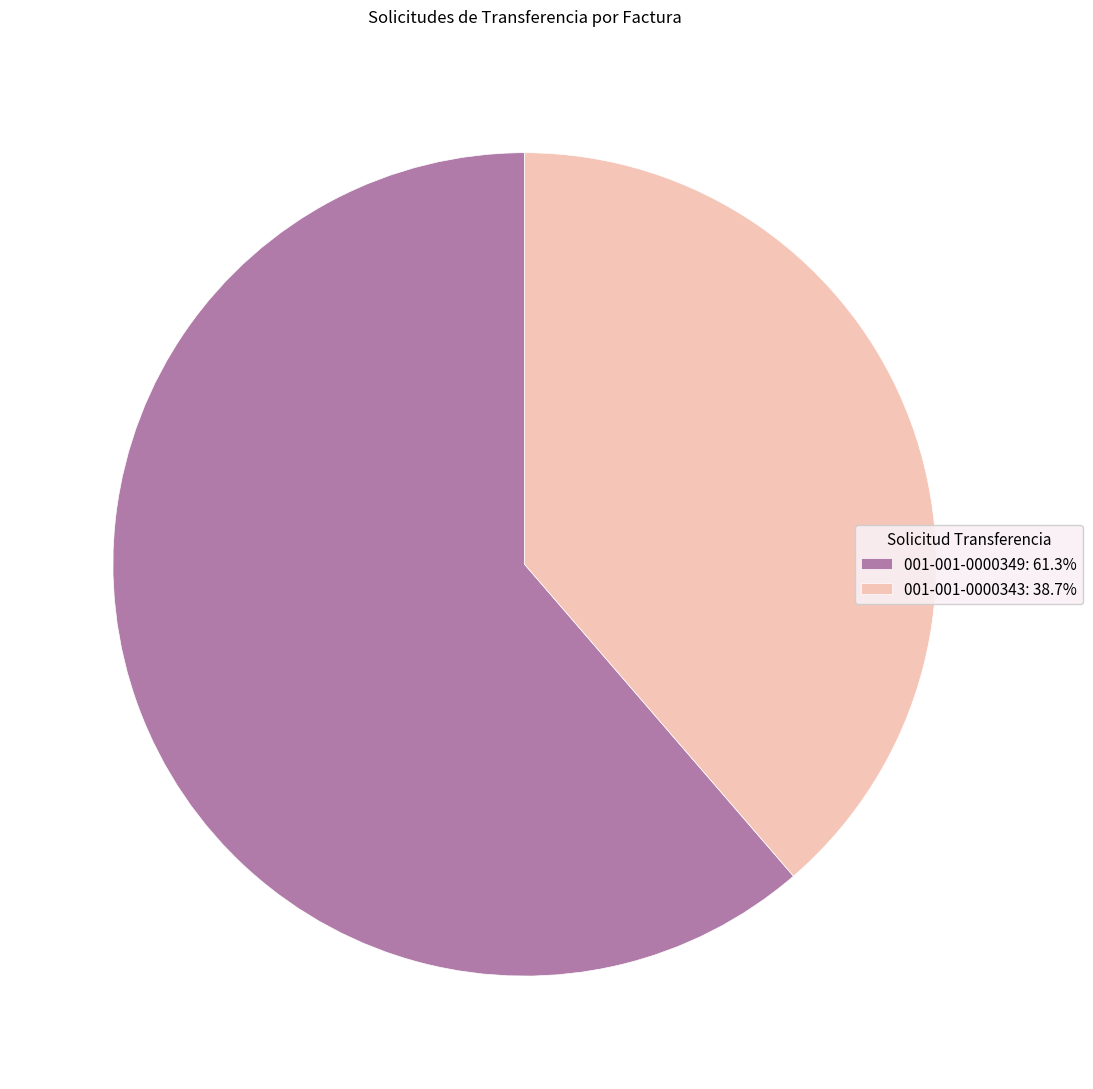

Which category has the smallest portion of the pie?

001-001-0000343